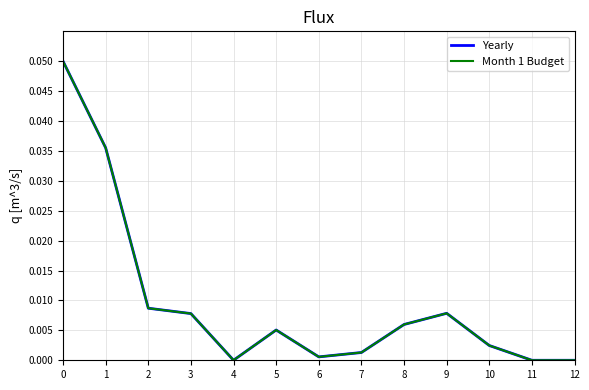

Reading right to left, list all the values displayed in this chart.

Yearly: 12=0.0	11=0.0	10=0.0	9=0.0	8=0.0	7=0.0	6=0.0	5=0.0	4=0.0	3=0.0	2=0.0	1=0.0	0=0.1
Month 1 Budget: 12=0.0	11=0.0	10=0.0	9=0.0	8=0.0	7=0.0	6=0.0	5=0.0	4=0.0	3=0.0	2=0.0	1=0.0	0=0.1